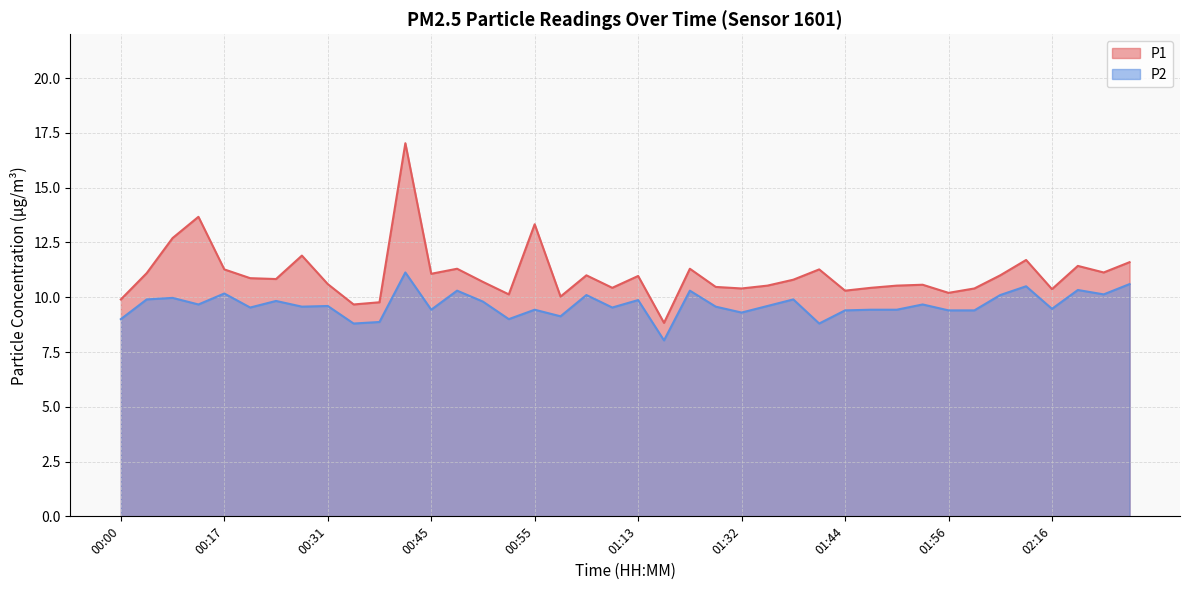

What is the label of the 4th point from the left?

00:14